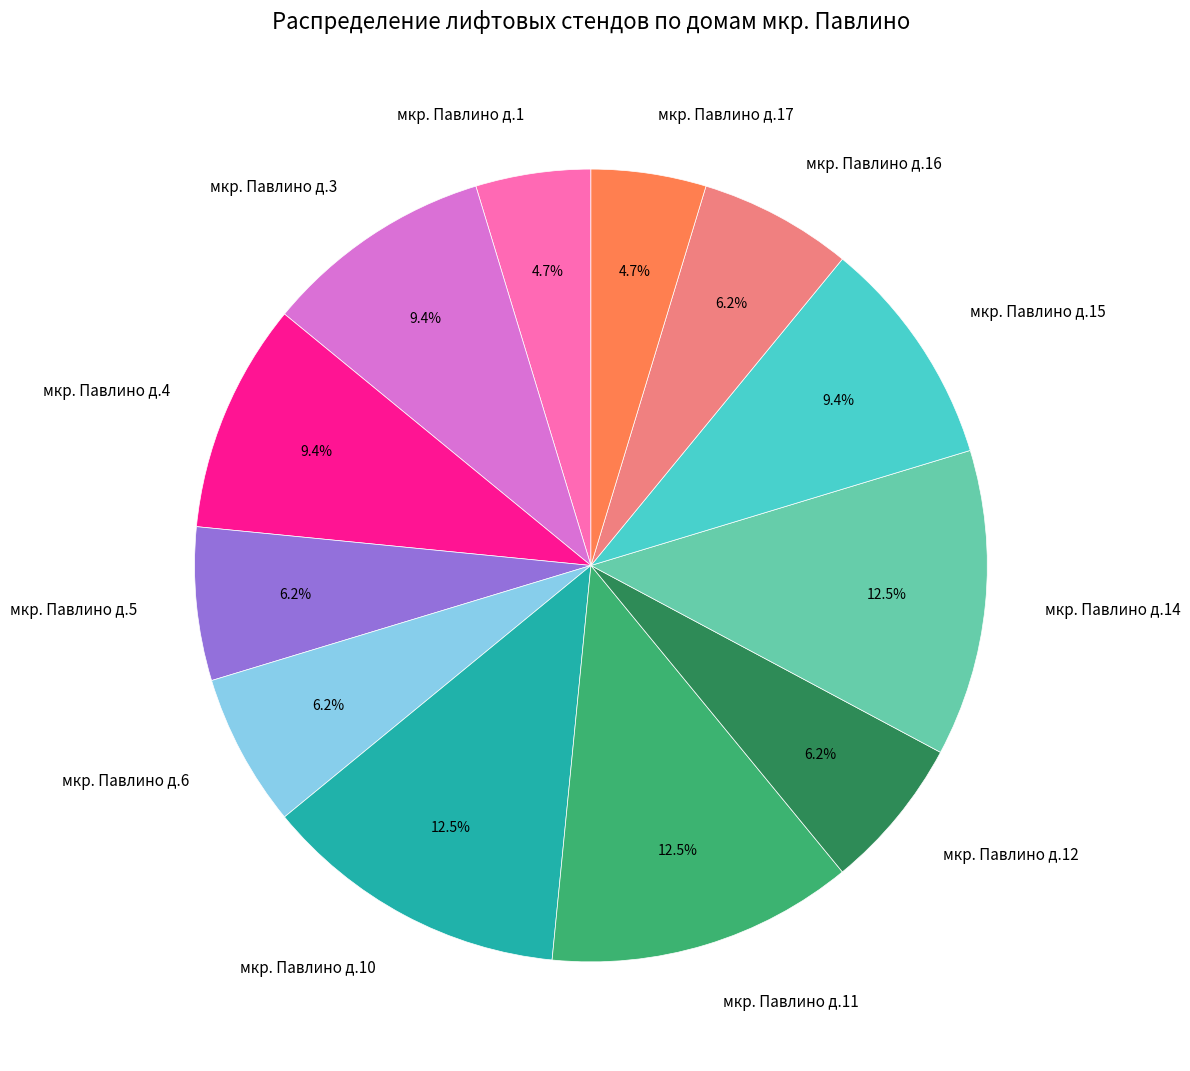

Is it true that мкр. Павлино д.3 is 24% of the pie?

False